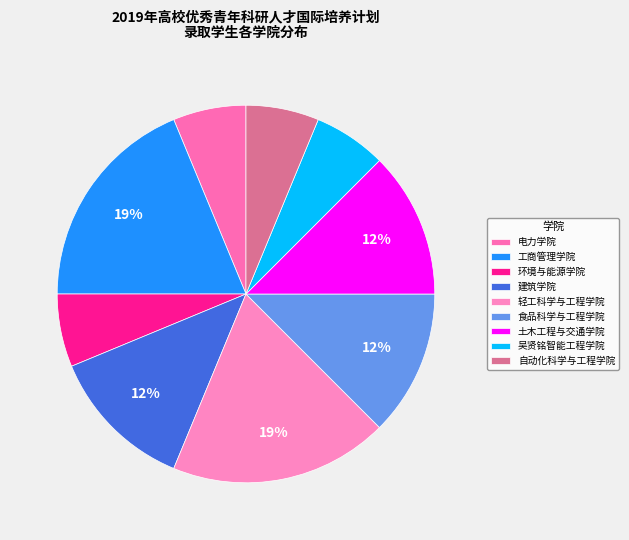

What percentage do 吴贤铭智能工程学院 and 轻工科学与工程学院 together represent?

25.0%